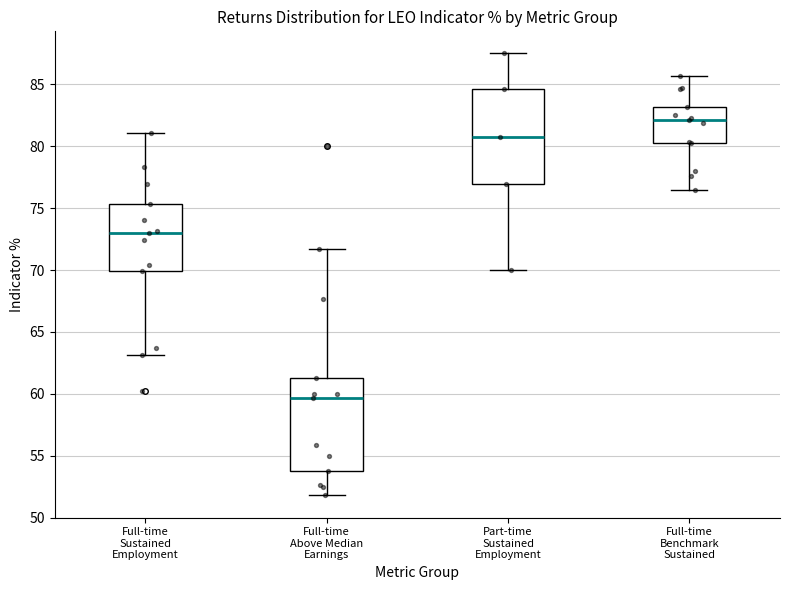

Reading left to right, transcribe this box plot: for each box, give where its median line is, the range the box spans, and where its two whiskers end, as read against the y-axis. The values are not printed on the chart, so give them approximately, as read against the axis.

Full-time Sustained Employment: median 73.0, box 70.0 to 75.5, whiskers 63.0 to 81.0
Full-time Above Median Earnings: median 59.5, box 54.0 to 61.5, whiskers 52.0 to 71.5
Part-time Sustained Employment: median 81.0, box 77.0 to 84.5, whiskers 70.0 to 87.5
Full-time Benchmark Sustained: median 82.0, box 80.5 to 83.0, whiskers 76.5 to 85.5